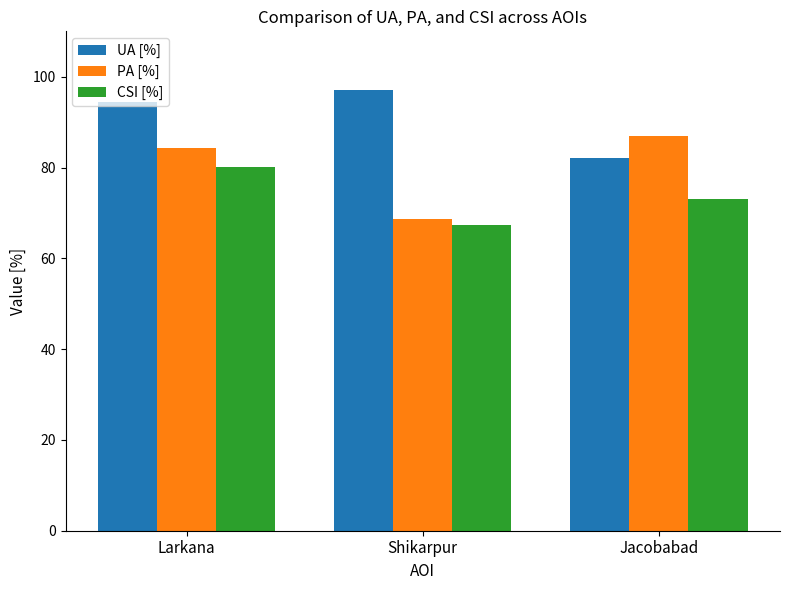

What is the difference between the maximum and minimum values in the PA [%] series?

18.3